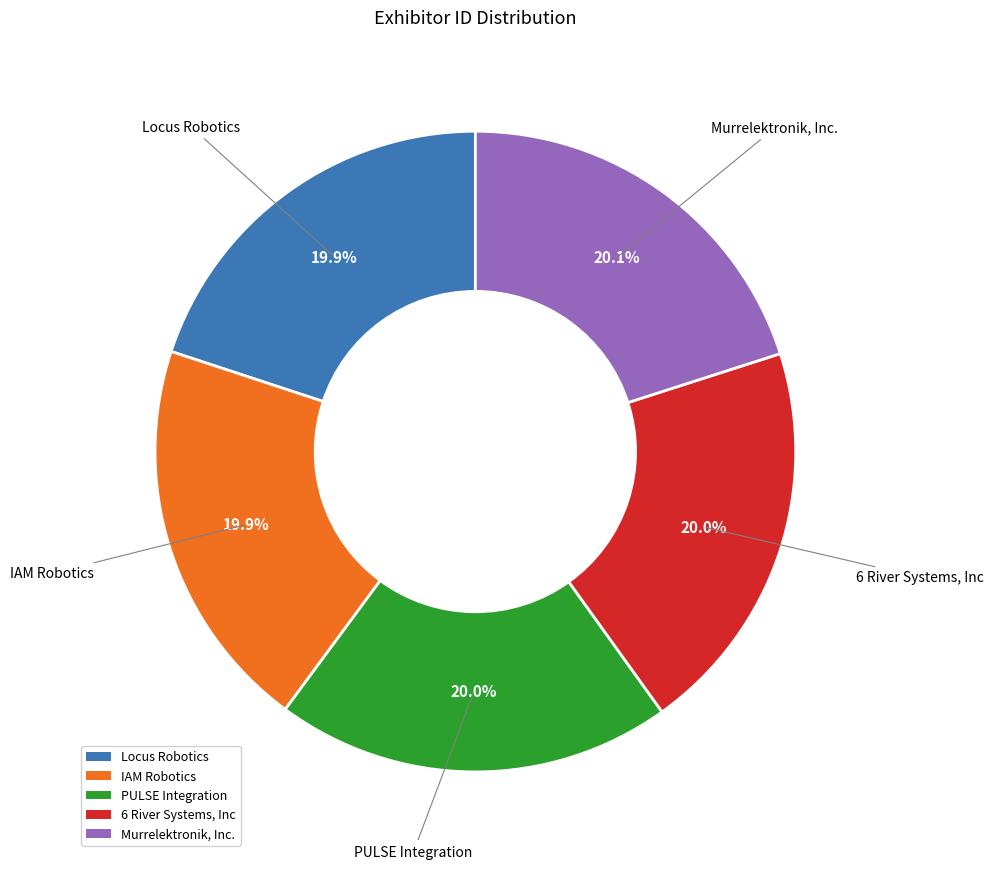

How many slices are in this pie chart?

5